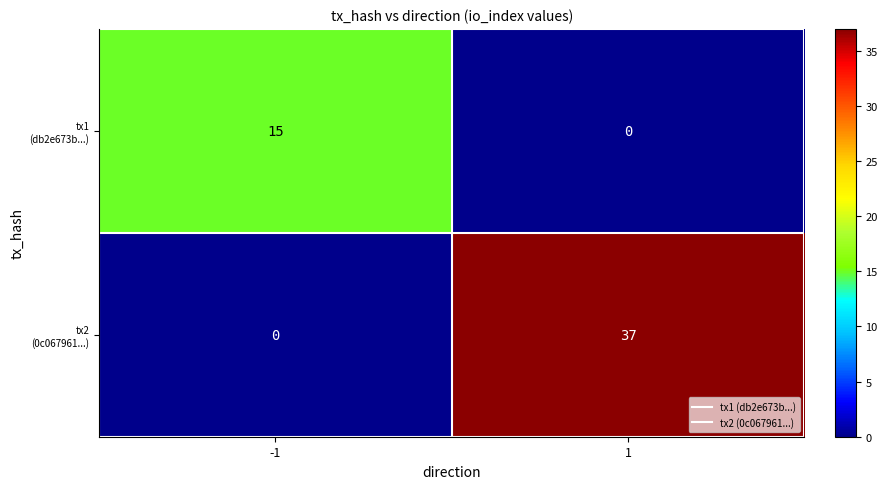

How many data points does each series have?

2